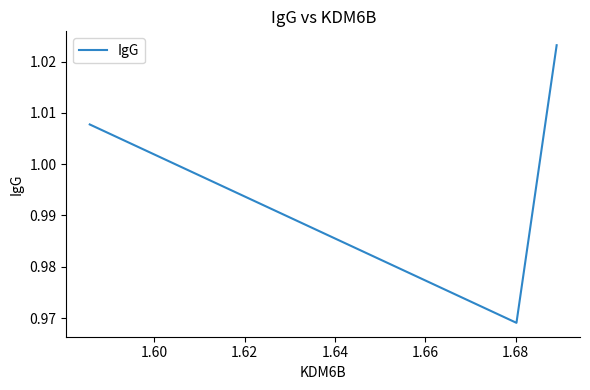

What is the sum of all values?

3.0